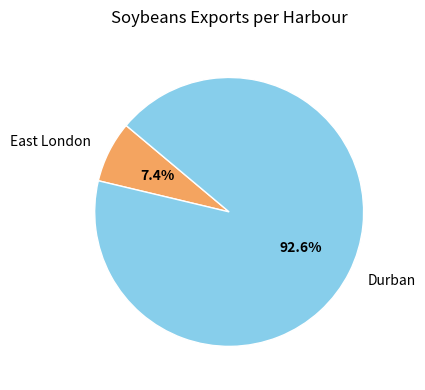

To the nearest percent, what is the difference between the largest and smallest slice percentages?

85%